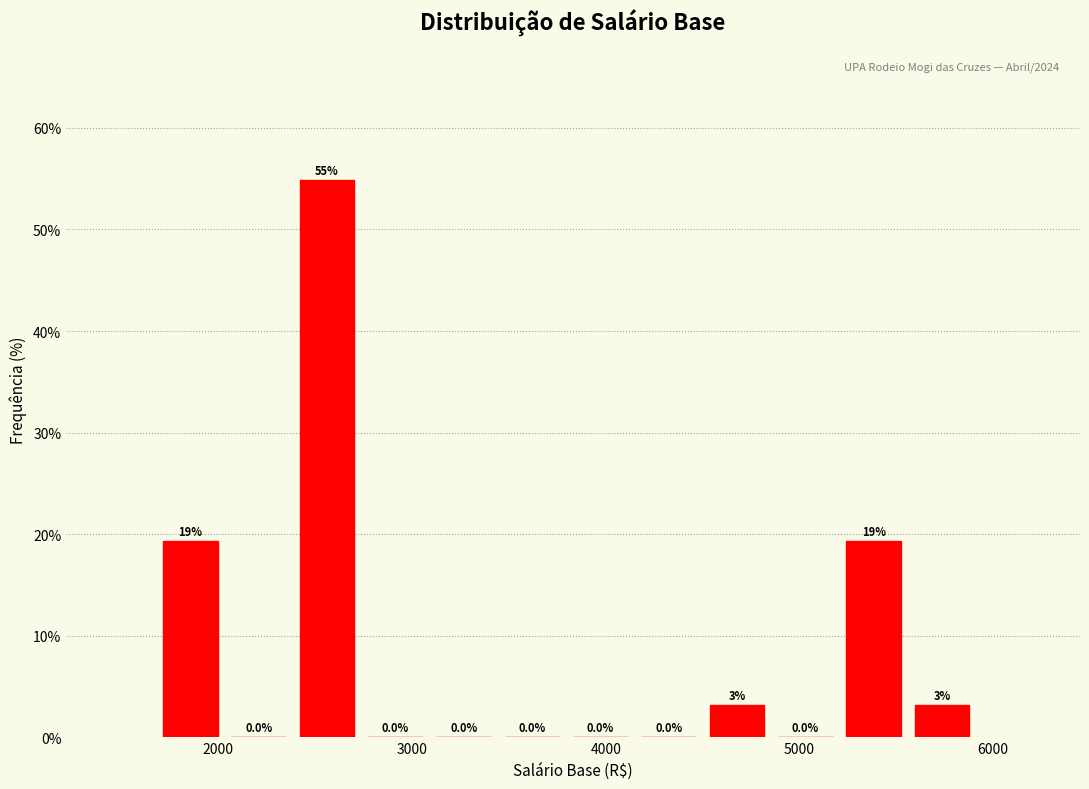

Around what value on the x-axis is the tallest bar? Give the approximate position of its centre, as read against the axis.

2600